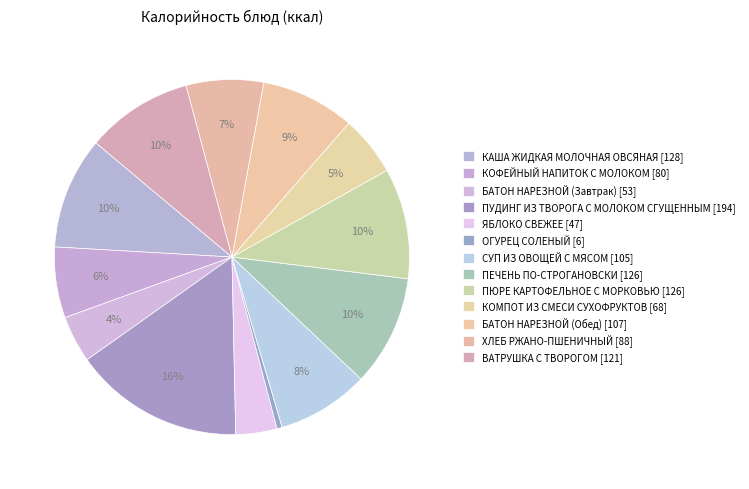

Rank the categories by value from lowest to highest.

ОГУРЕЦ СОЛЕНЫЙ, ЯБЛОКО СВЕЖЕЕ, БАТОН НАРЕЗНОЙ (Завтрак), КОМПОТ ИЗ СМЕСИ СУХОФРУКТОВ, КОФЕЙНЫЙ НАПИТОК С МОЛОКОМ, ХЛЕБ РЖАНО-ПШЕНИЧНЫЙ, СУП ИЗ ОВОЩЕЙ С МЯСОМ, БАТОН НАРЕЗНОЙ (Обед), ВАТРУШКА С ТВОРОГОМ, ПЮРЕ КАРТОФЕЛЬНОЕ С МОРКОВЬЮ, ПЕЧЕНЬ ПО-СТРОГАНОВСКИ, КАША ЖИДКАЯ МОЛОЧНАЯ ОВСЯНАЯ, ПУДИНГ ИЗ ТВОРОГА С МОЛОКОМ СГУЩЕННЫМ